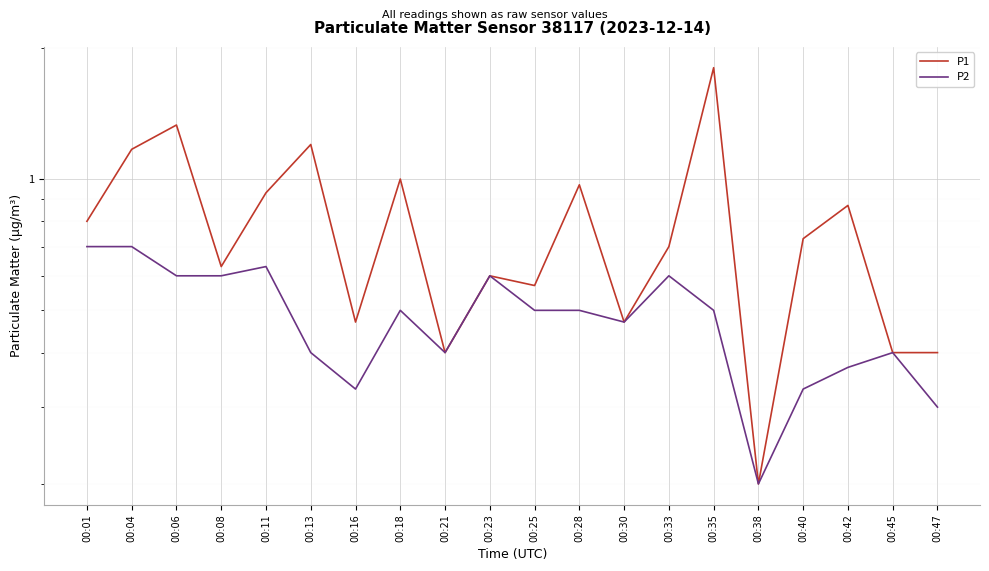

What is the value of the P2 point at the 18th from the left?

0.4